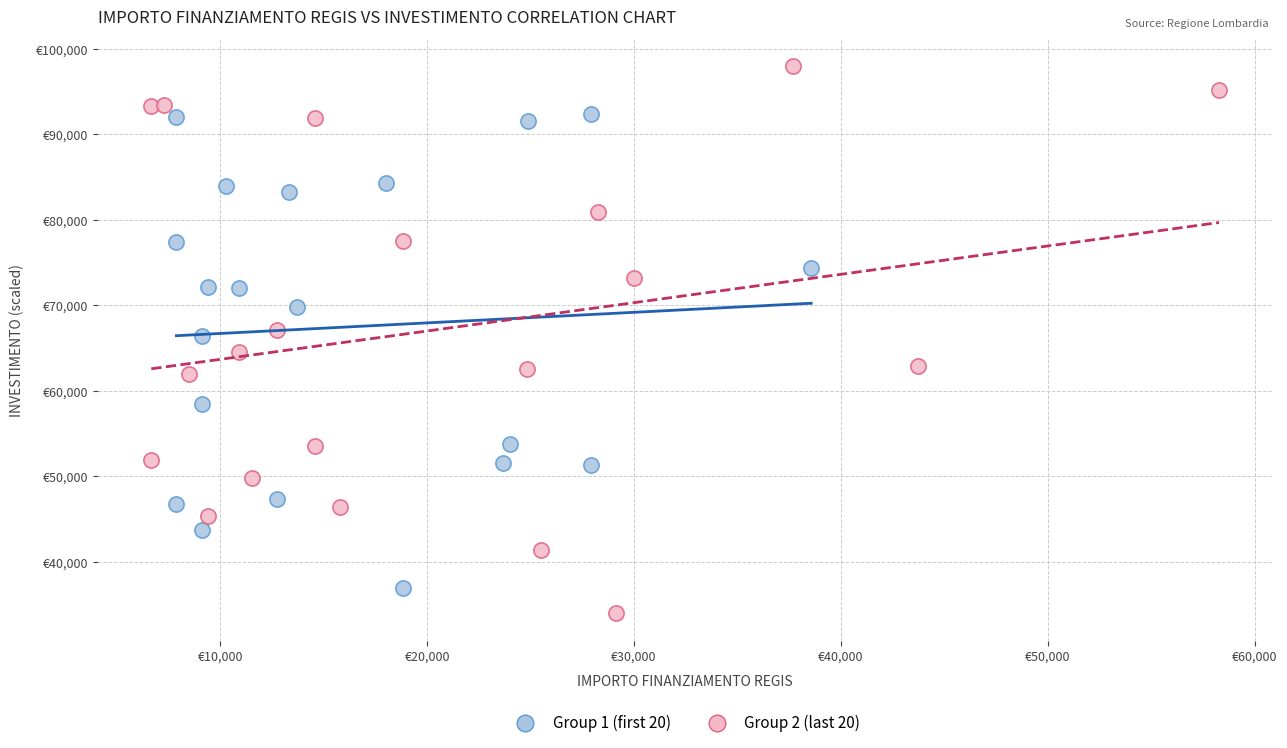

What are all the series names shown in the legend?

Group 1 (first 20), Group 2 (last 20)